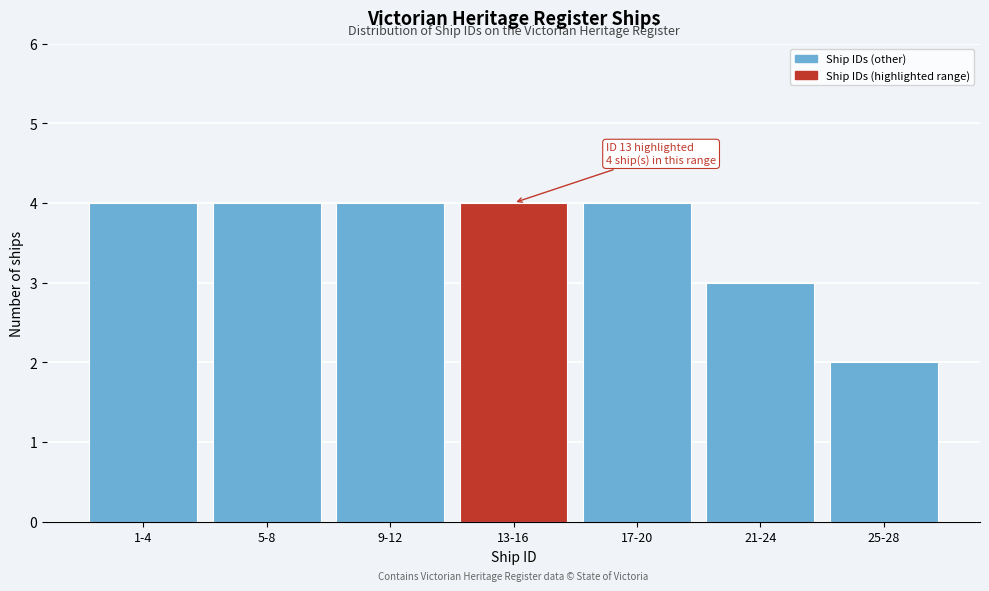

Reading right to left, transcribe all the data shown in this chart.

2	3	4	4	4	4	4